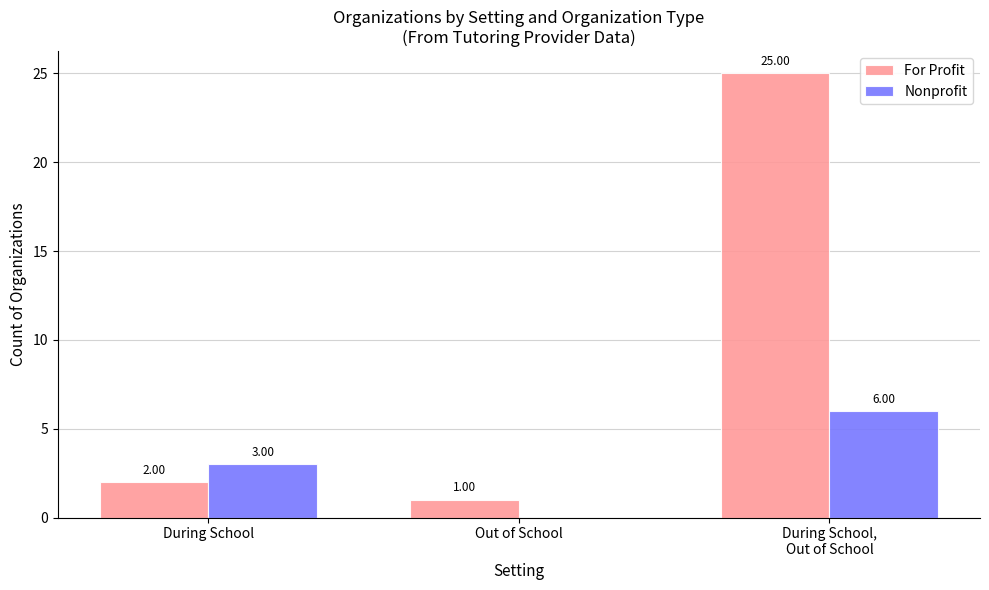

Between During School and Out of School, which series saw the biggest shift?

Nonprofit